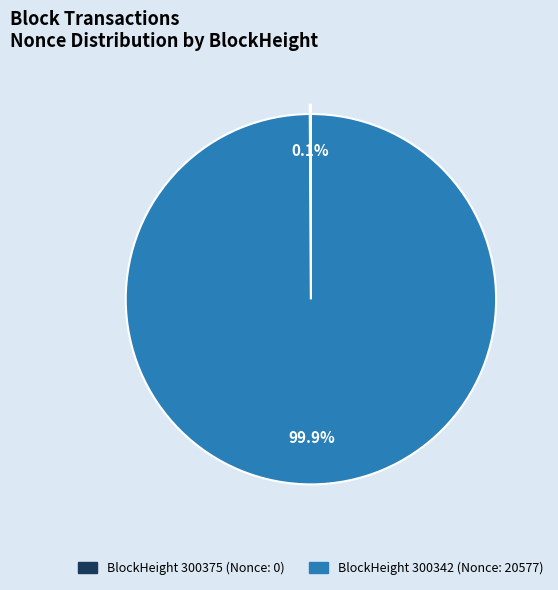

Is there a majority slice in this chart?

Yes